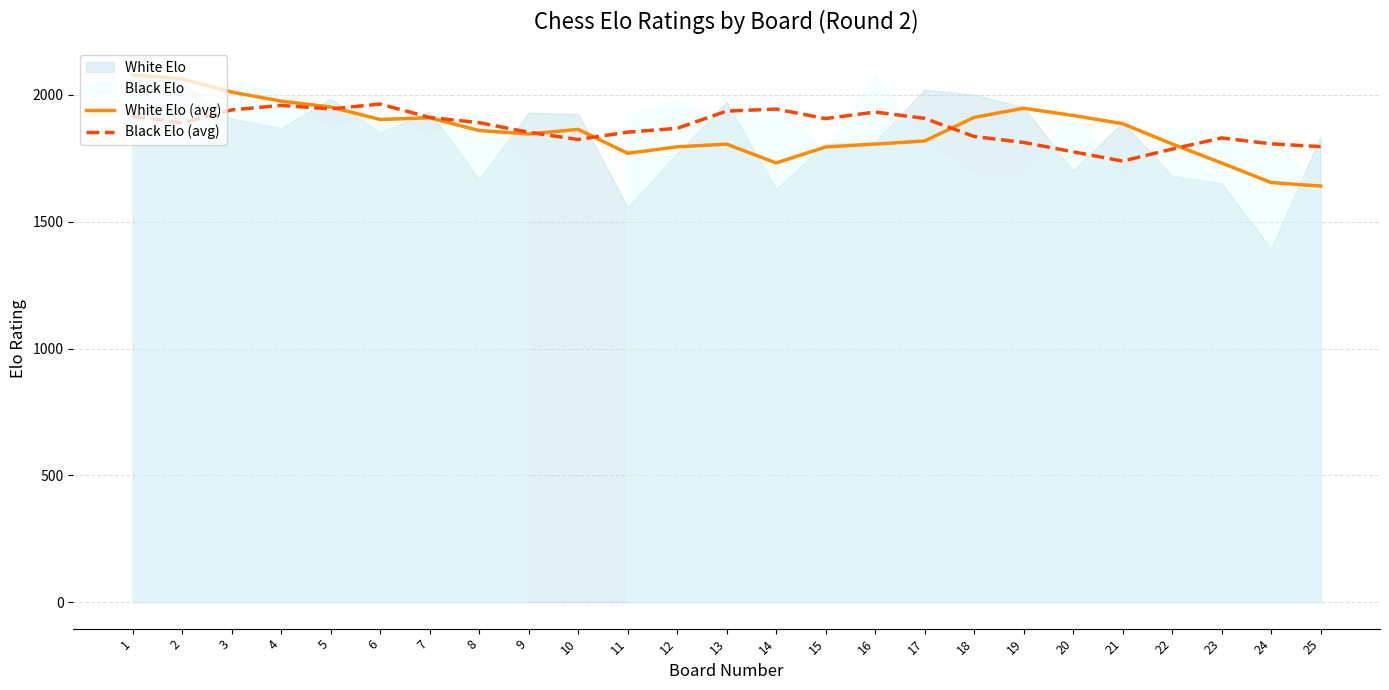

True or false: Black Elo (avg) has more than 1 points higher than both neighbors.

True